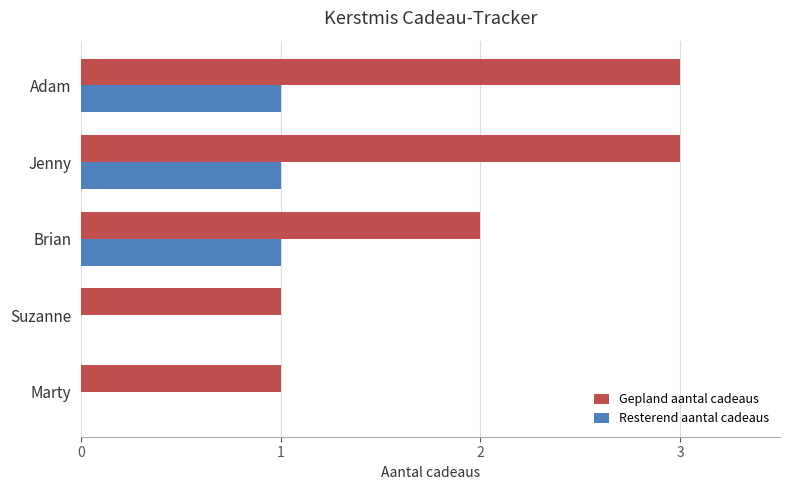

What is the sum of all Gepland aantal cadeaus values?

10